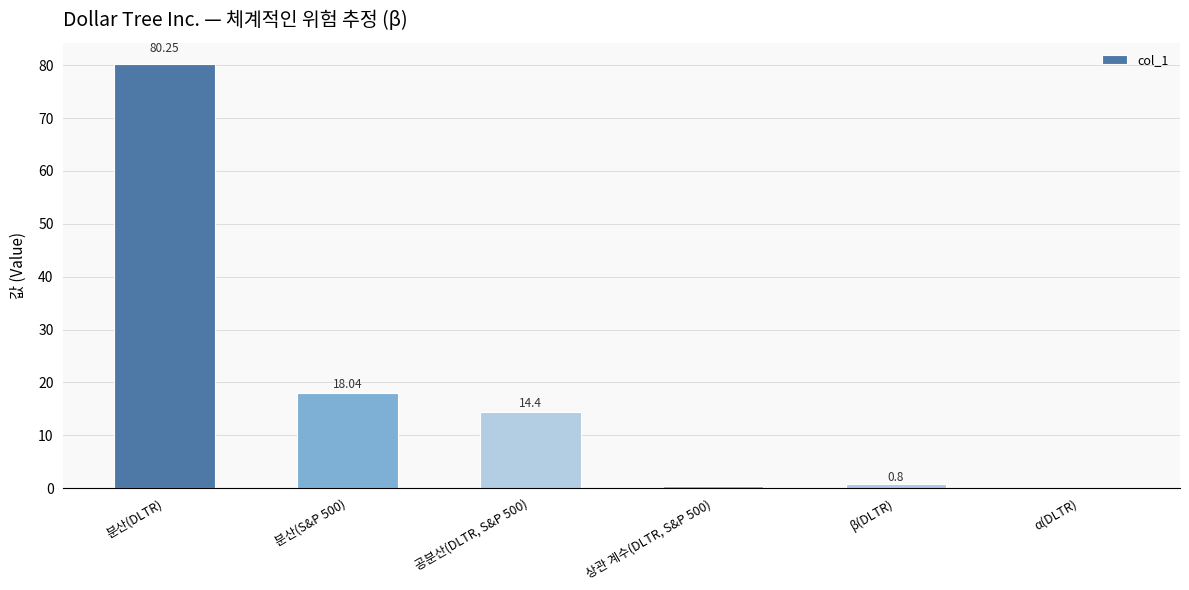

Where does the data first go above 14?

분산(DLTR)